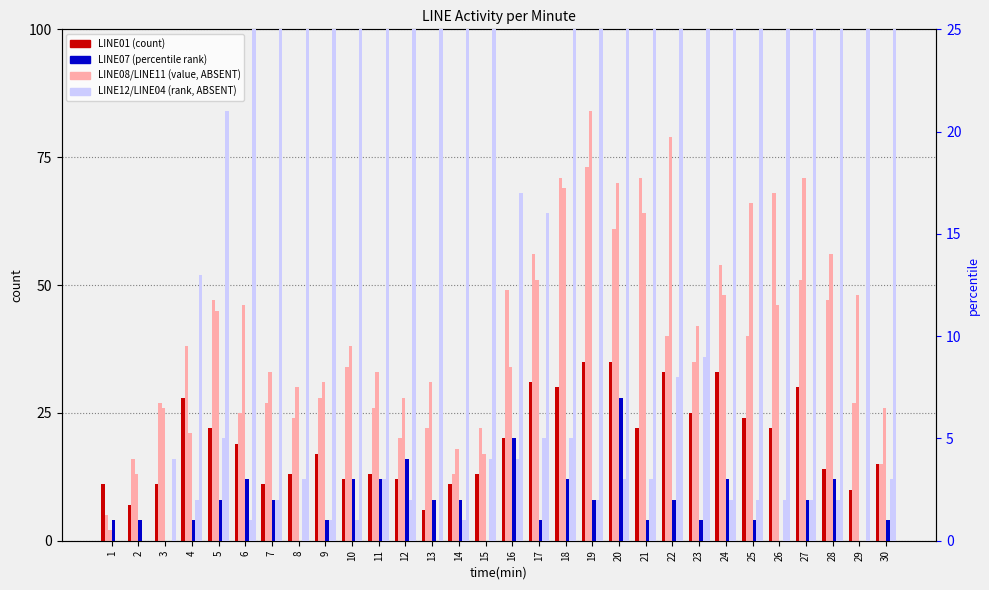

List the series in order of their peak value, lowest first.

LINE07, LINE12, LINE01, LINE11, LINE04, LINE08